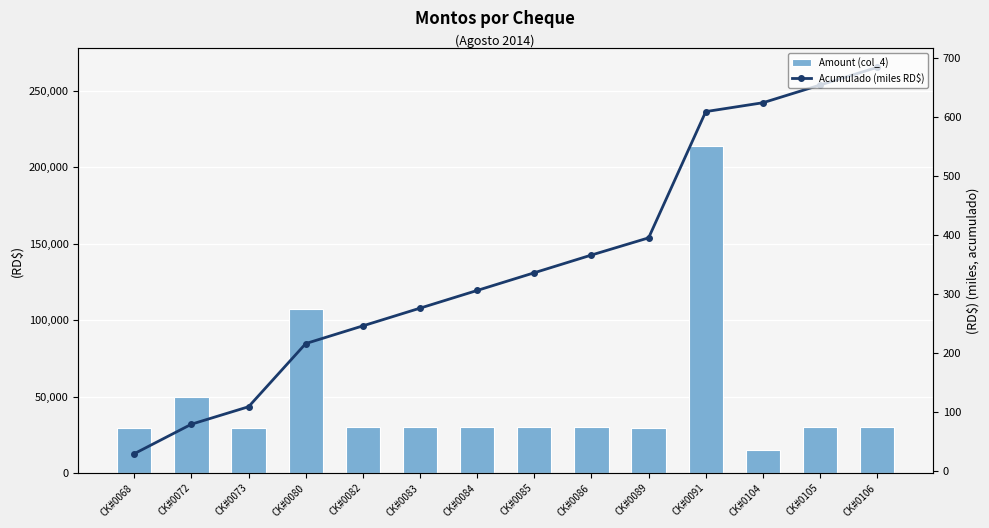

At which label does Amount (col_4) first exceed 30000?

CK#0072